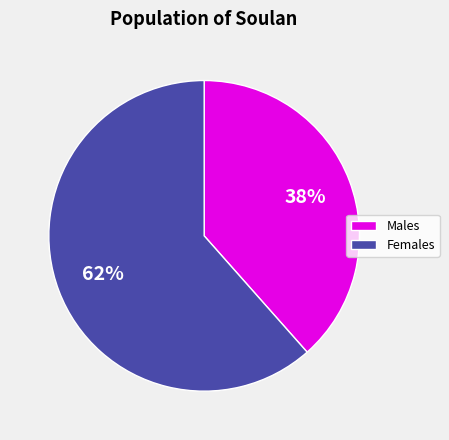

The Males slice represents 47% of the pie. True or false?

False